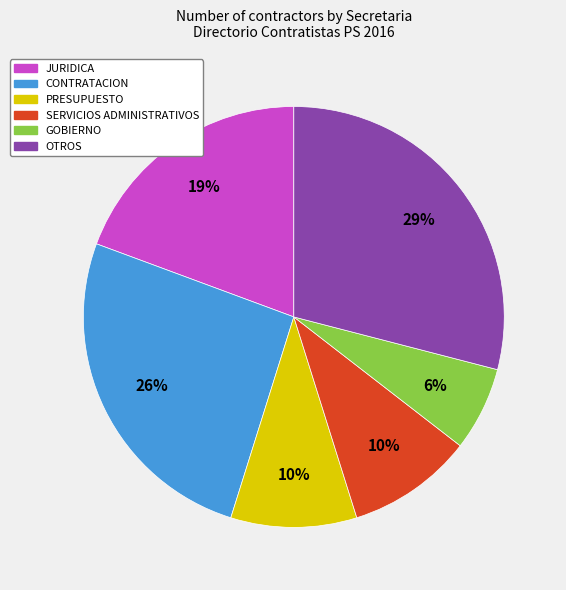

To the nearest percent, what is the difference between the largest and smallest slice percentages?

23%